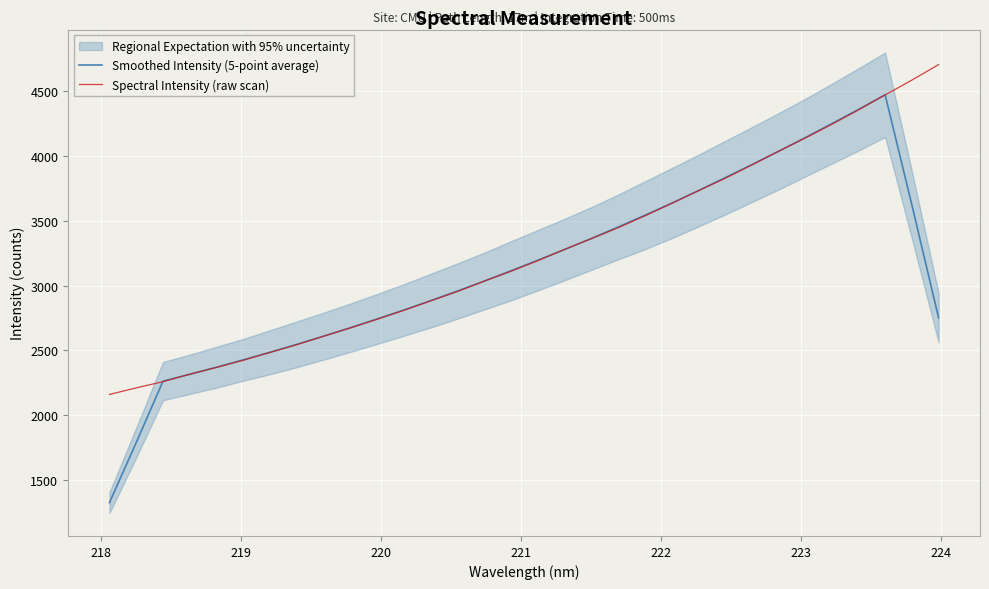

What is the sum of all Smoothed Intensity (5-point average) values?

99924.4